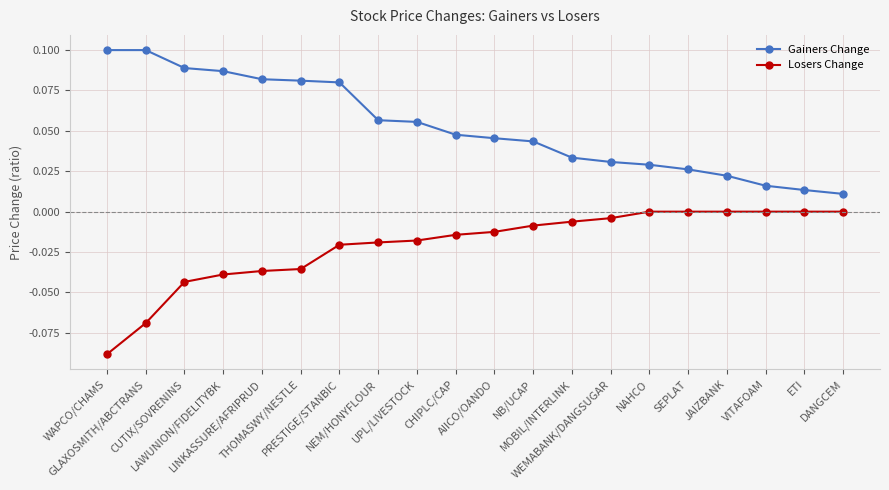

Rank the series by their maximum value, from lowest to highest.

Losers Change, Gainers Change